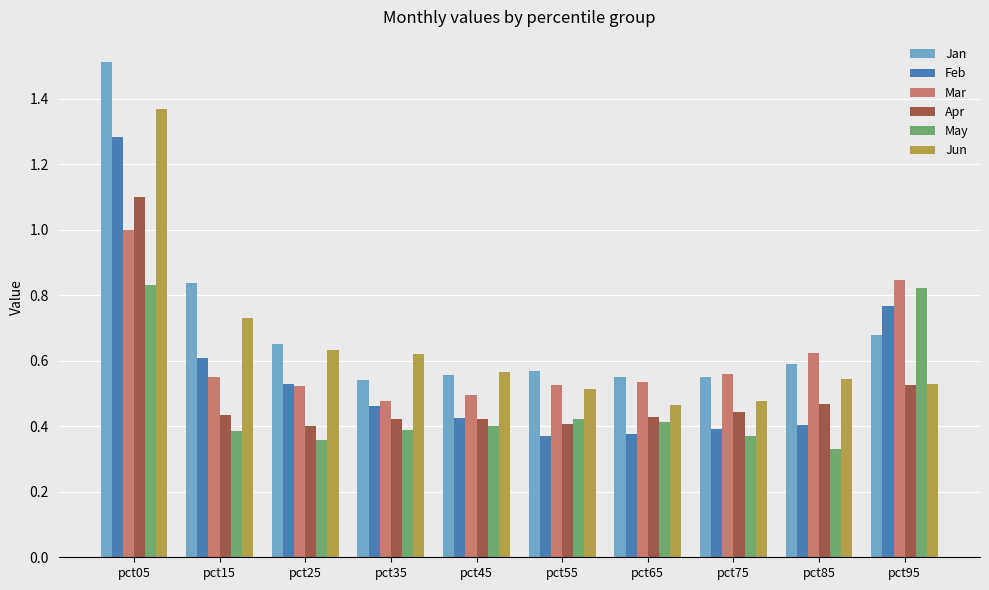

The value of Apr at pct75 is 0.1. True or false?

False